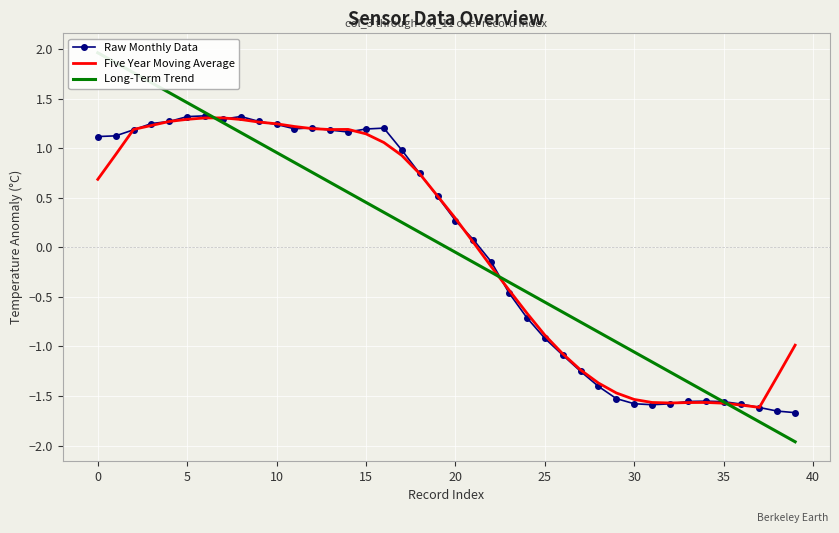

What is the total value across all series at 30?

3.9